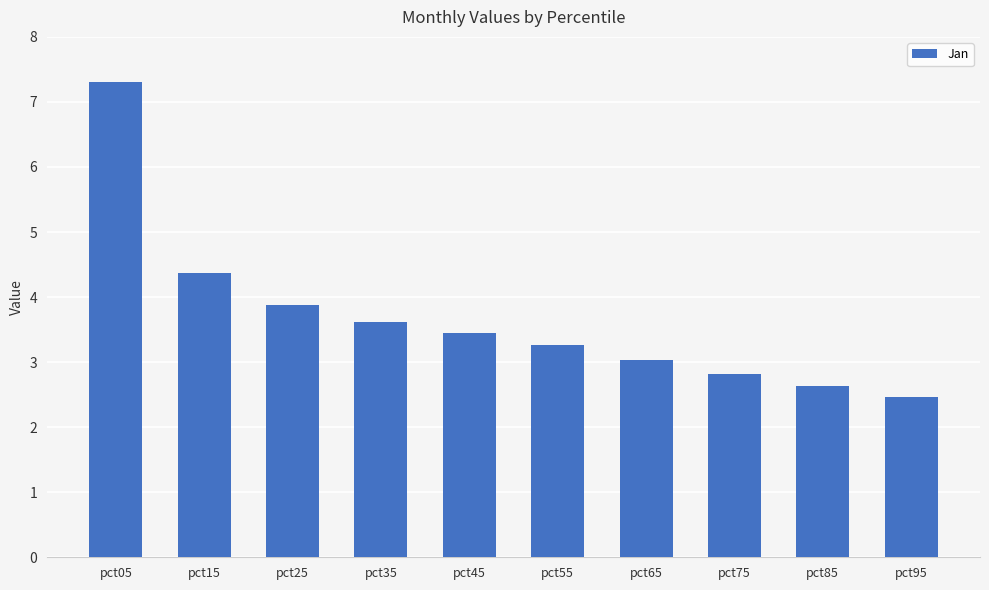

Are the bars horizontal?

No